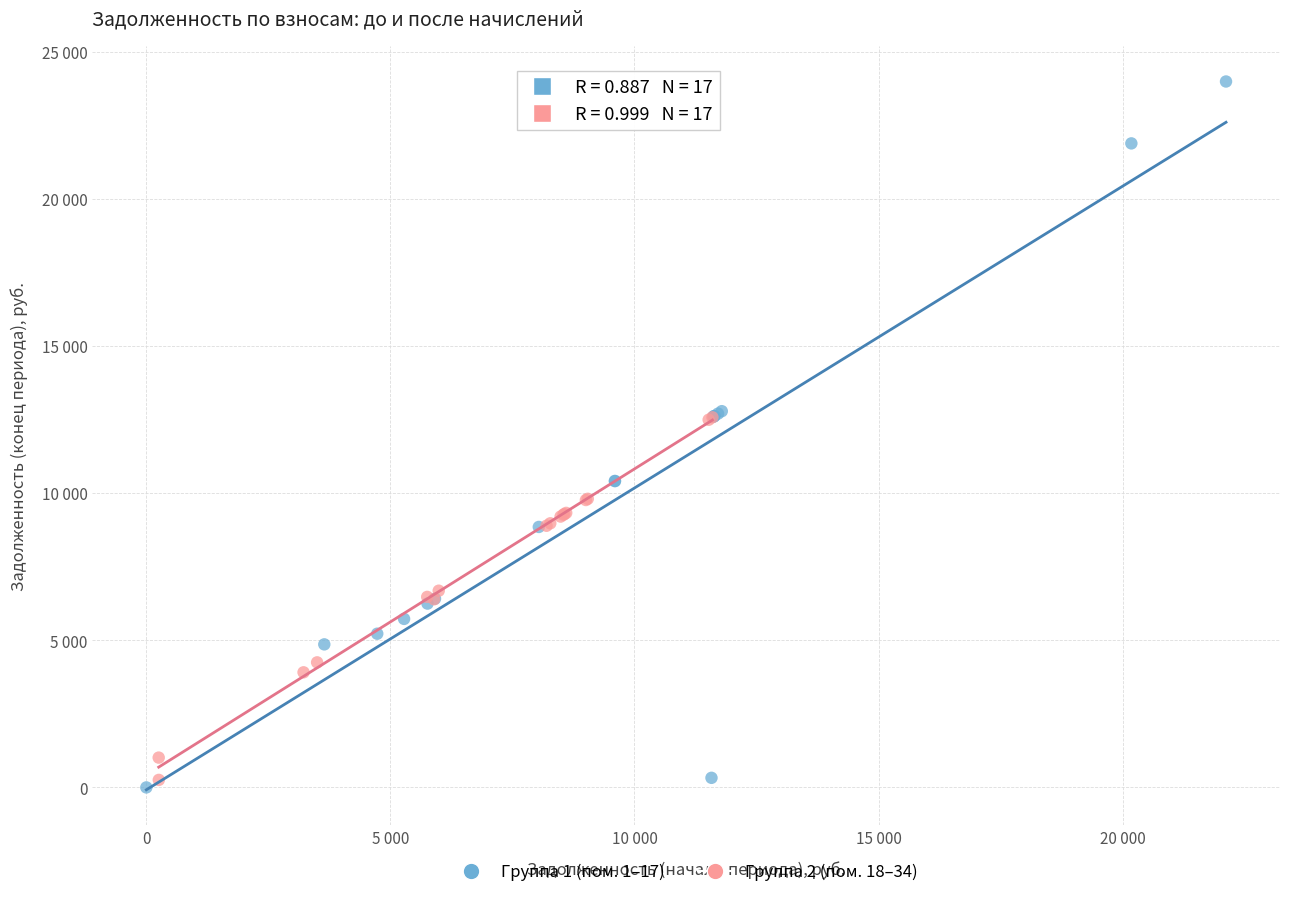

Which series has the widest spread of Y values?

Группа 1 (пом. 1–17)